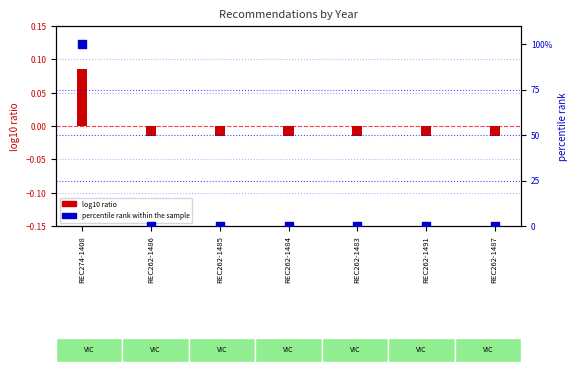

Which series has the largest total across all categories?

percentile rank within the sample